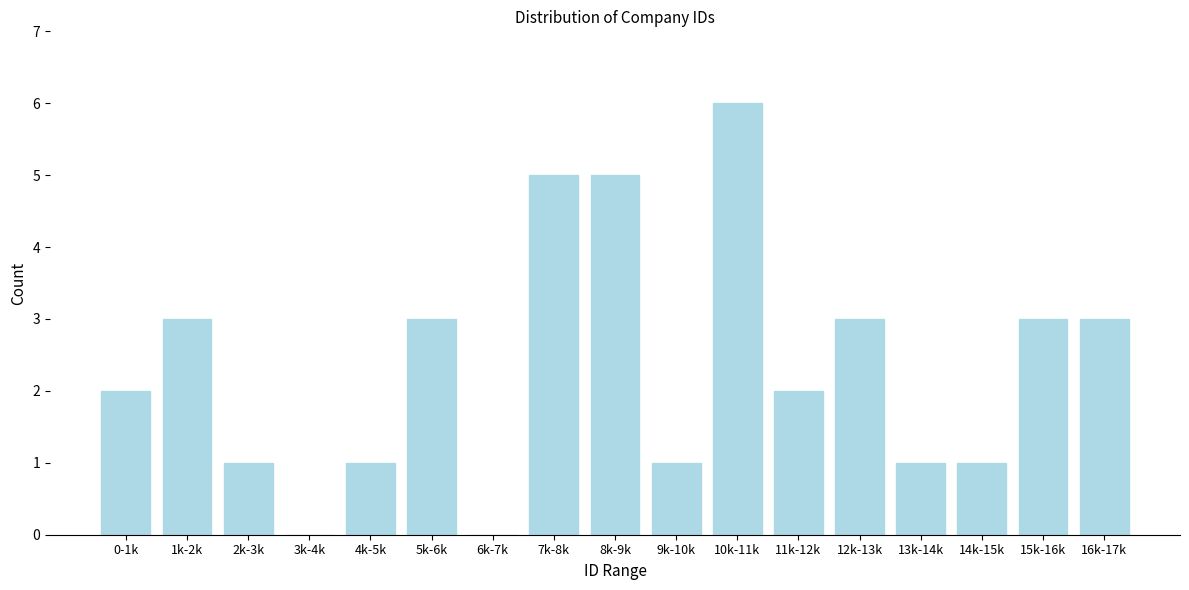

Reading right to left, transcribe all the data shown in this chart.

16k-17k=3	15k-16k=3	14k-15k=1	13k-14k=1	12k-13k=3	11k-12k=2	10k-11k=6	9k-10k=1	8k-9k=5	7k-8k=5	6k-7k=0	5k-6k=3	4k-5k=1	3k-4k=0	2k-3k=1	1k-2k=3	0-1k=2